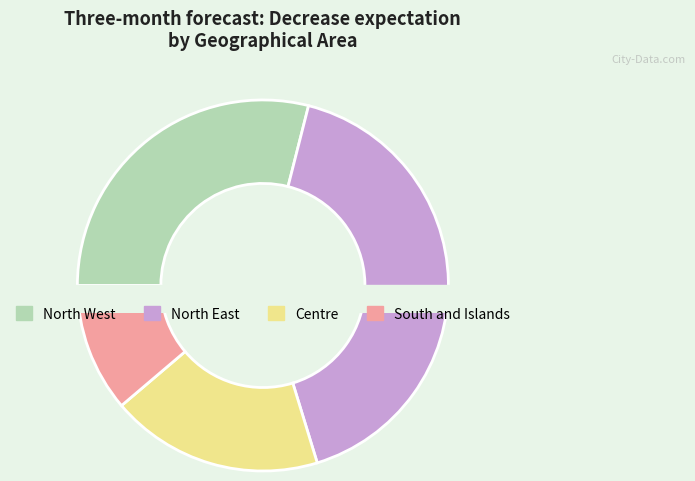

Is the sum of North West and Centre greater than half?

No